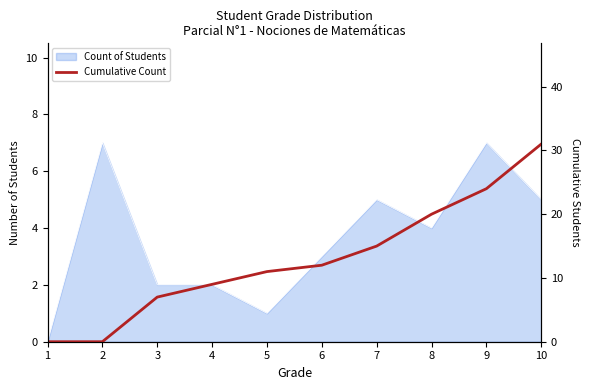

List the labels in order of value, largest first.

10, 9, 8, 7, 6, 5, 4, 3, 1, 2